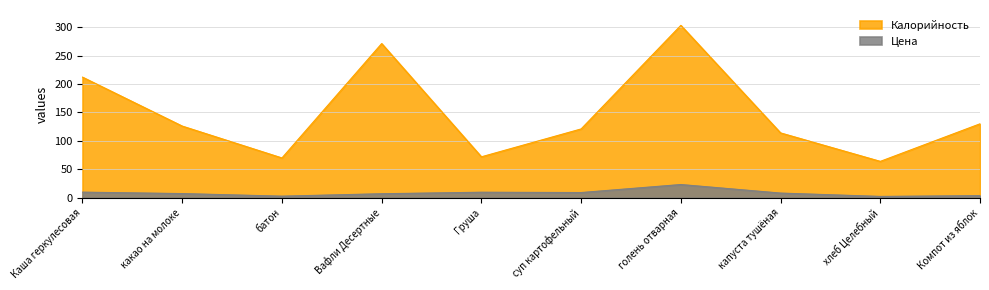

At which category is the sum across all series the highest?

голень отварная